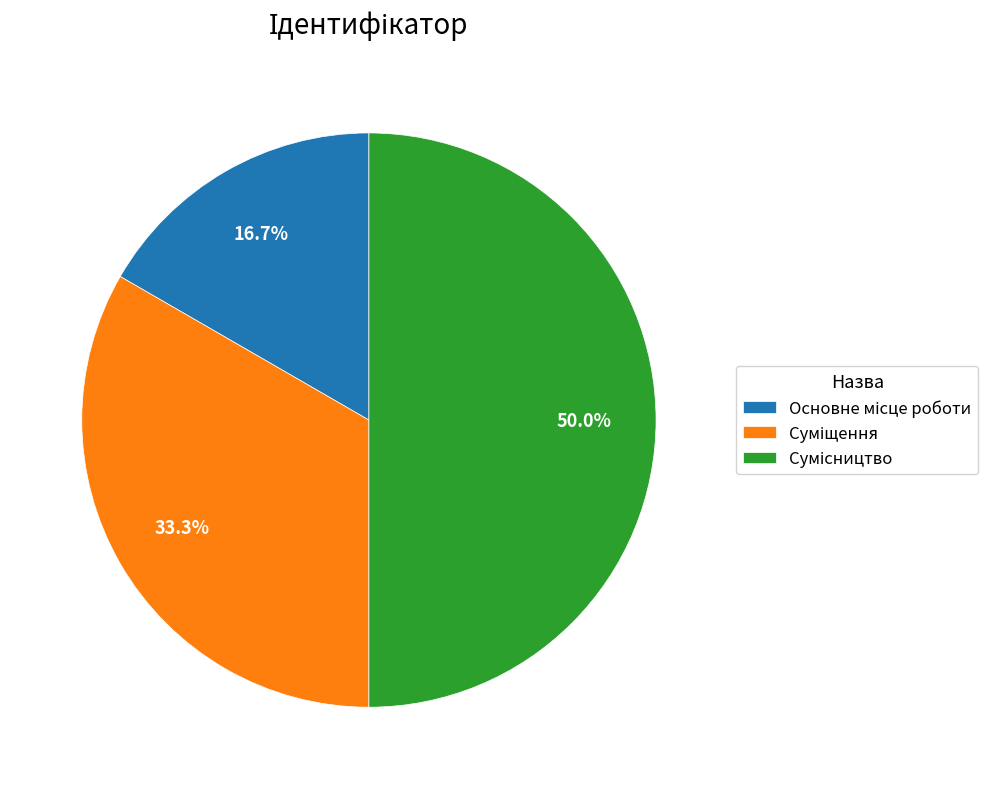

True or false: Суміщення accounts for 33% of the total.

True